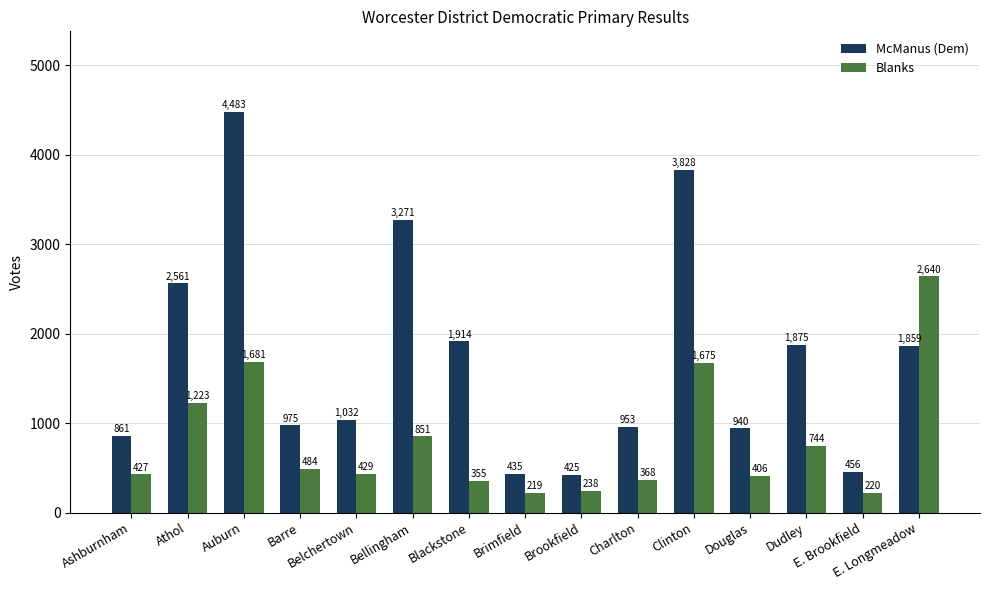

What is the difference between the highest and lowest values at Blackstone?

1559